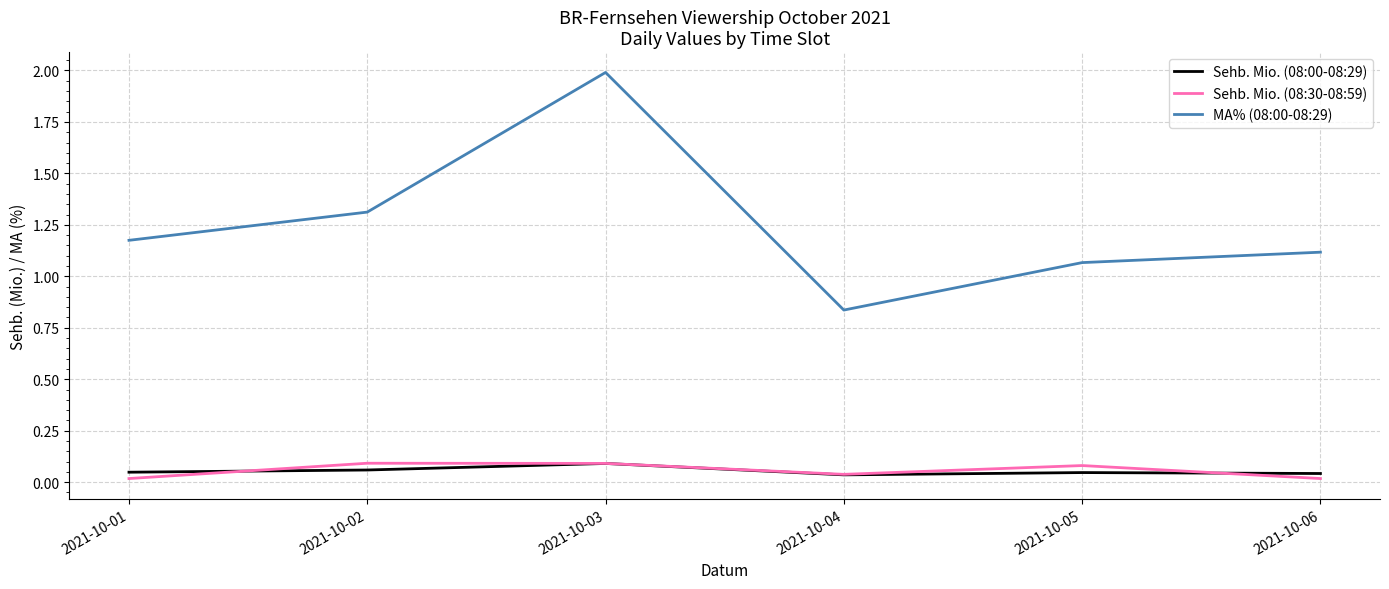

True or false: Sehb. Mio. (08:00-08:29) and MA% (08:00-08:29) cross at least once.

False